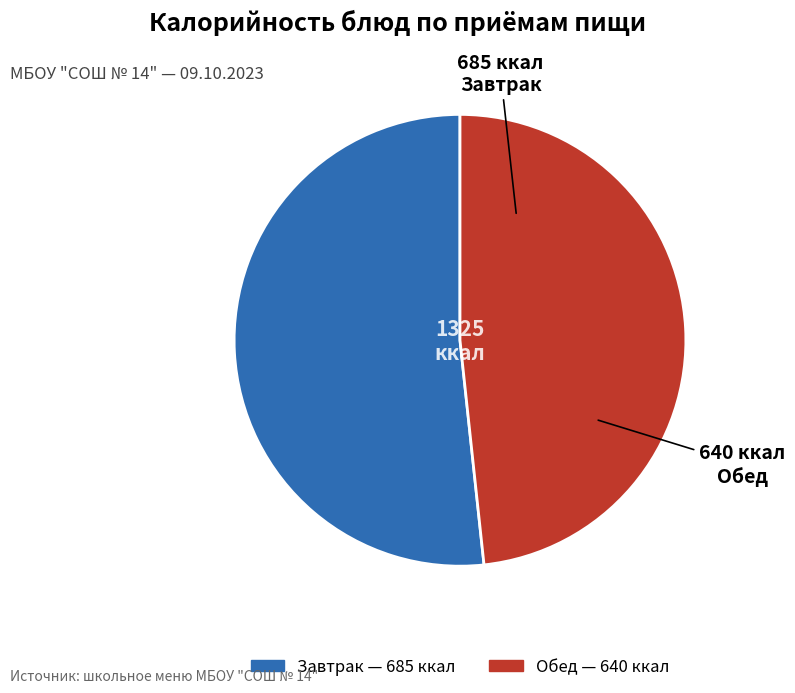

What is the largest slice in the pie chart?

Завтрак